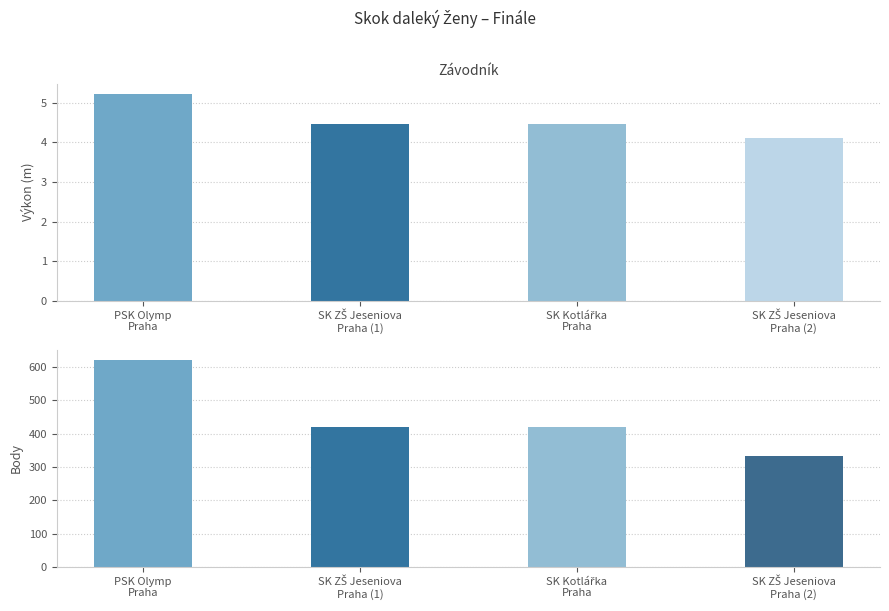

Does the chart contain stacked bars?

No